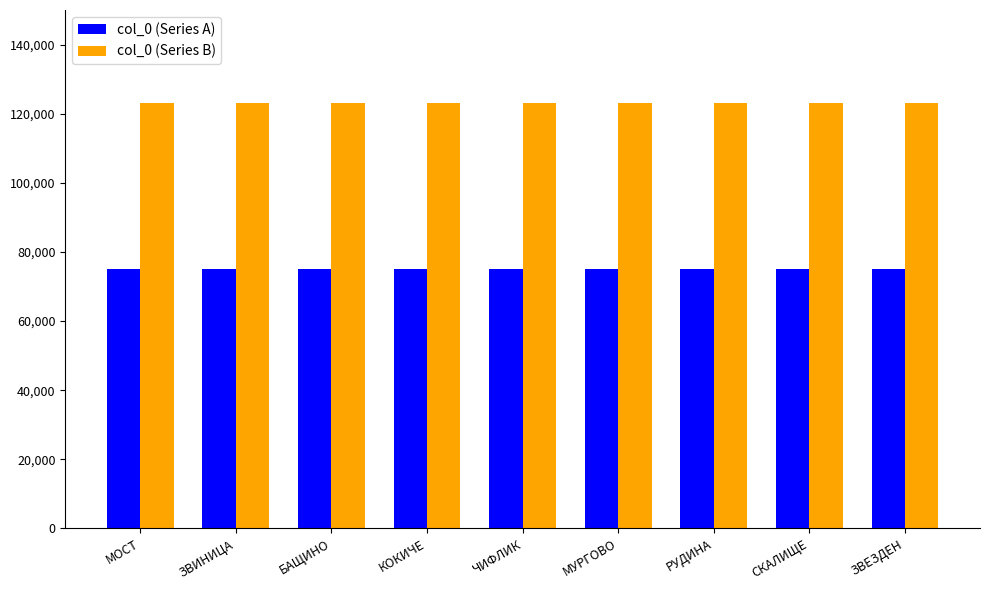

What is the average value of the col_0 (Series B) series?

123106